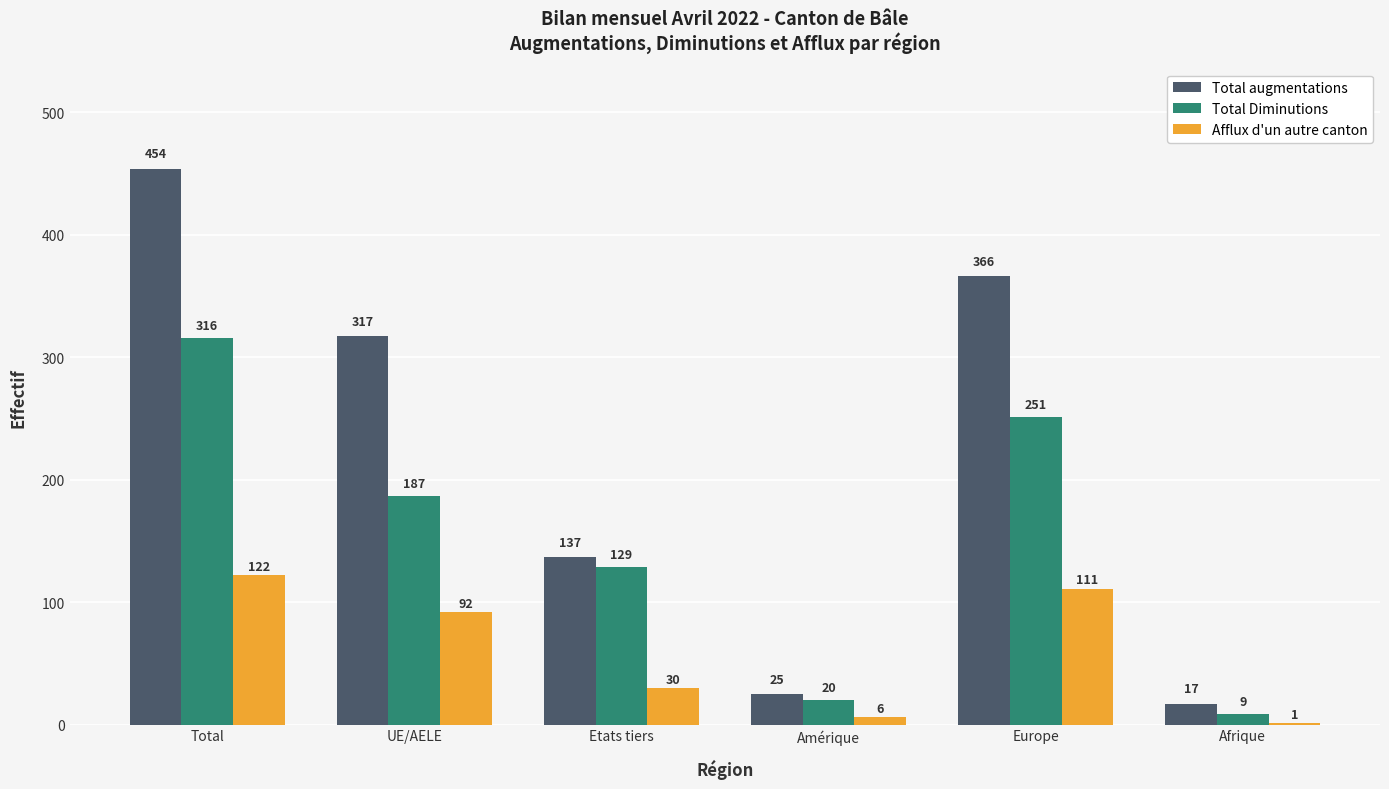

How many categories are shown in the chart?

6